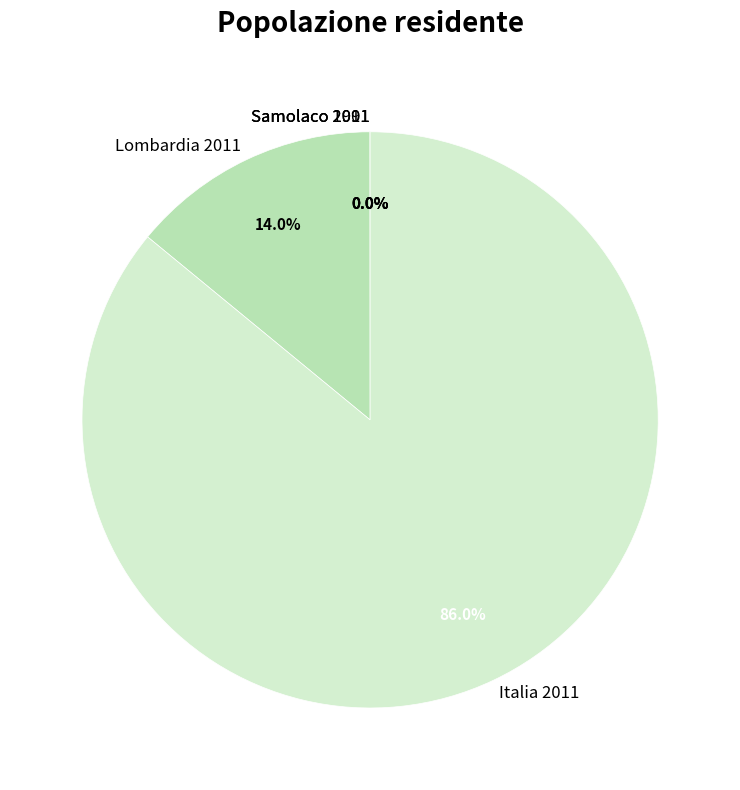

To the nearest percent, what is the average slice percentage?

20%